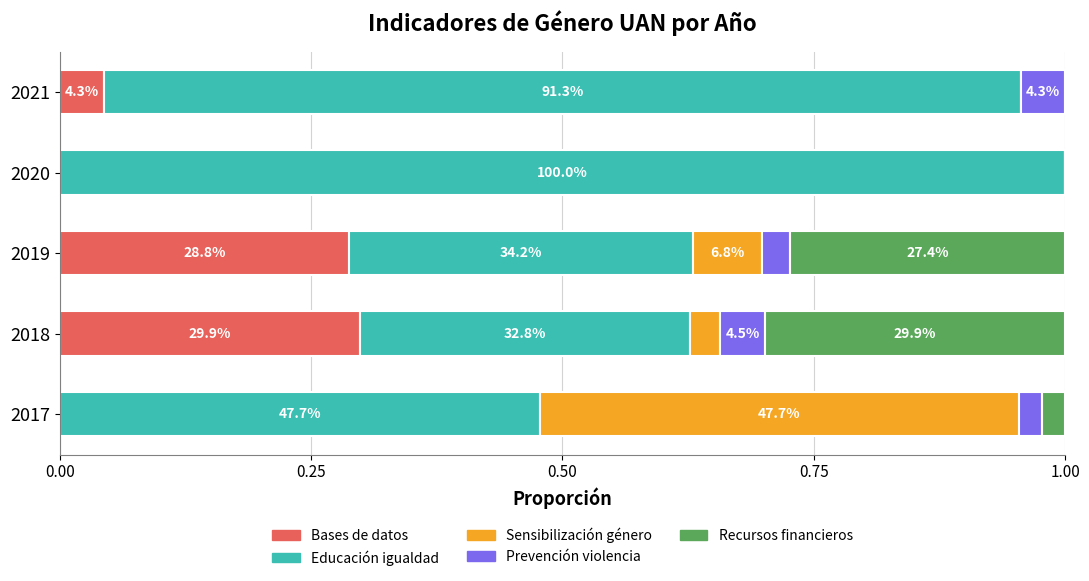

What is the average value of the Bases de datos series?

0.1